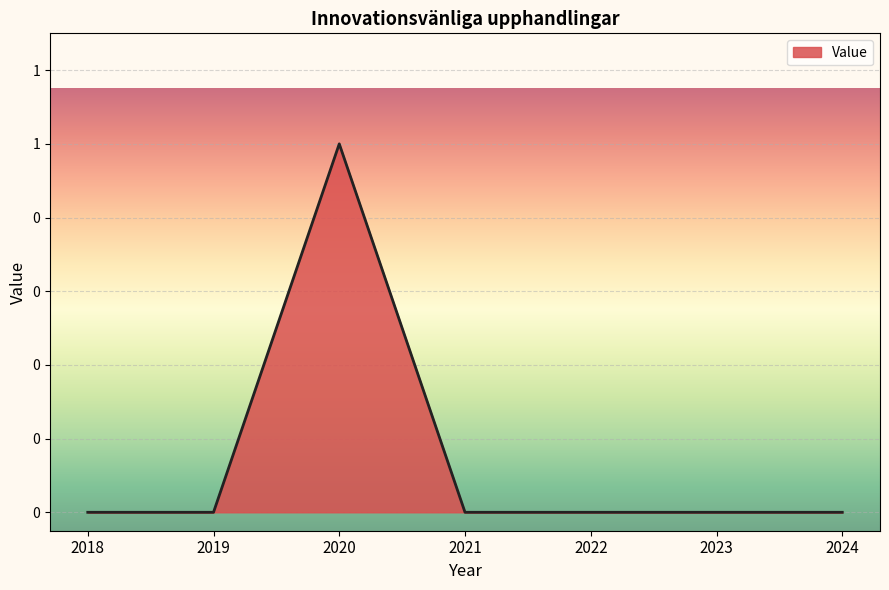

The chart shows a value of 0 at 2021. True or false?

True